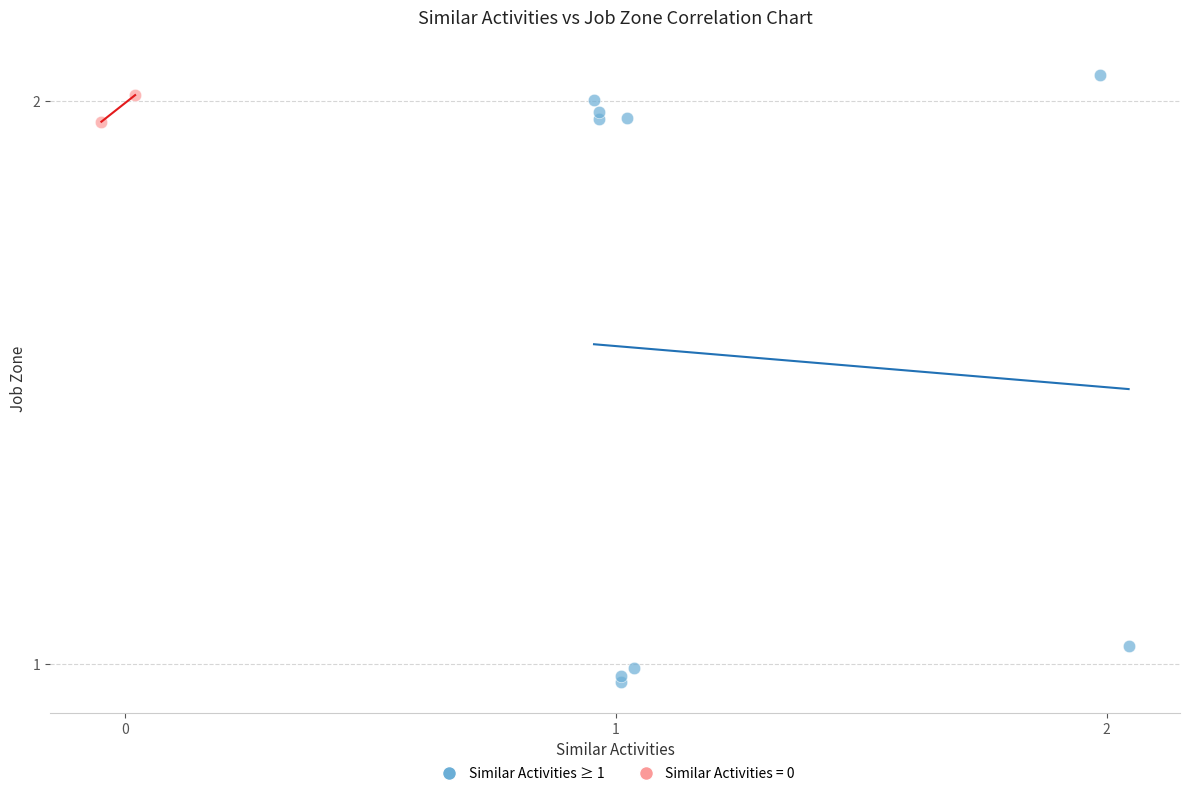

What are all the series names shown in the legend?

Similar Activities ≥ 1, Similar Activities = 0